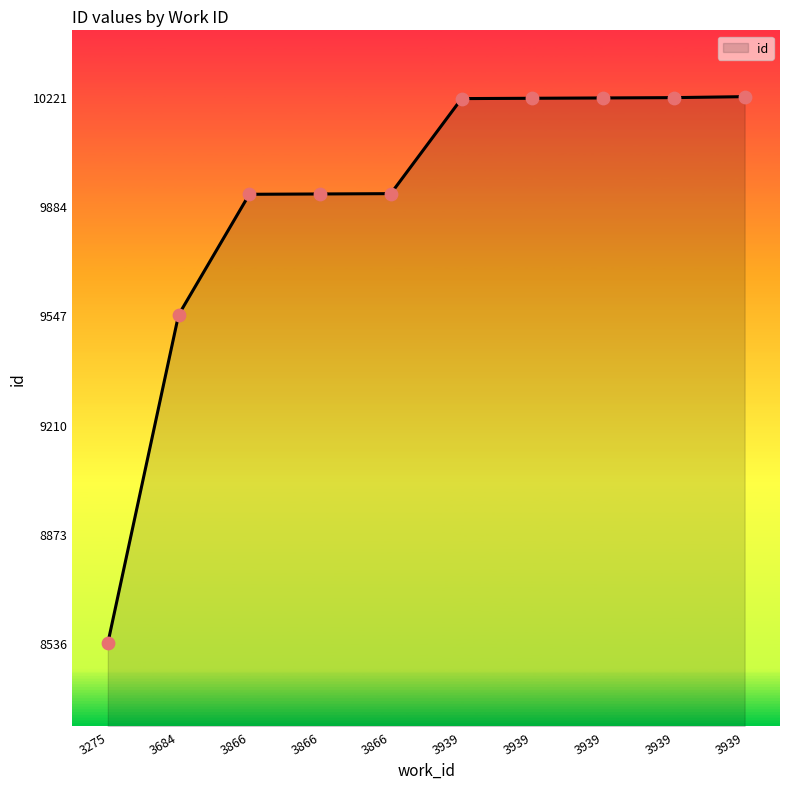

What is the change in value from 3939 to 3939?

+5